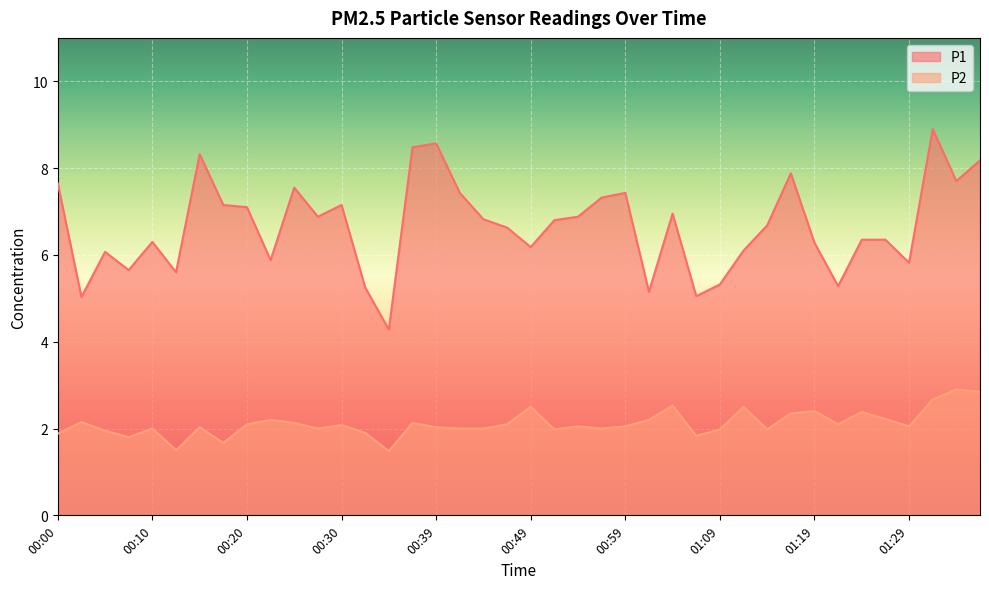

The P1 series shows 7.5 at 00:25. True or false?

True